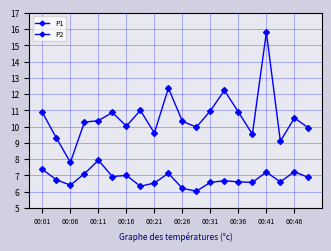

List the series in order of their peak value, highest first.

P1, P2